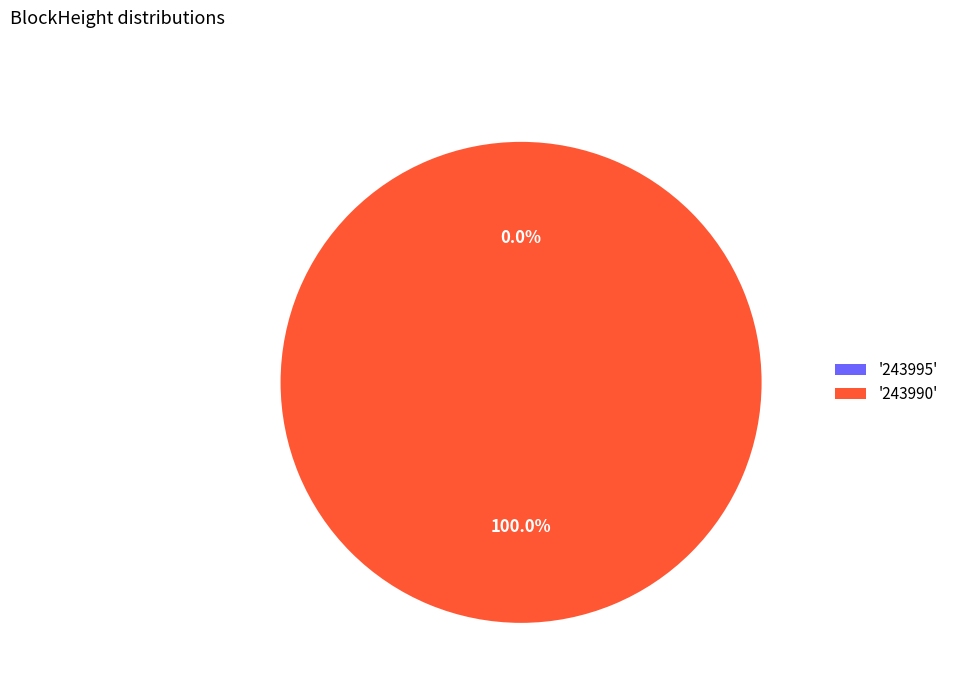

The 243990 slice represents 100% of the pie. True or false?

True